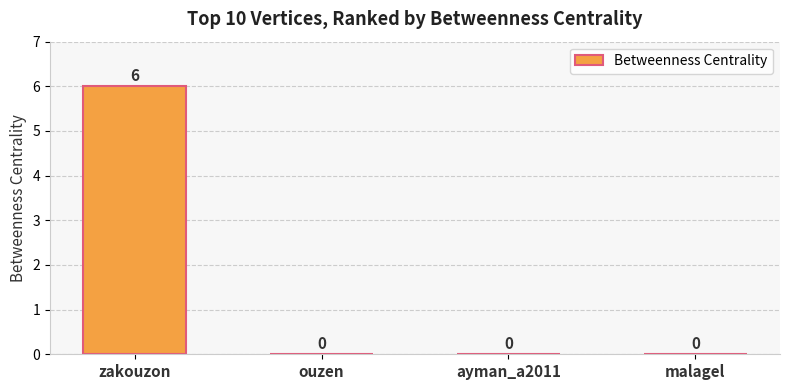

The chart shows a value of -3 at ayman_a2011. True or false?

False